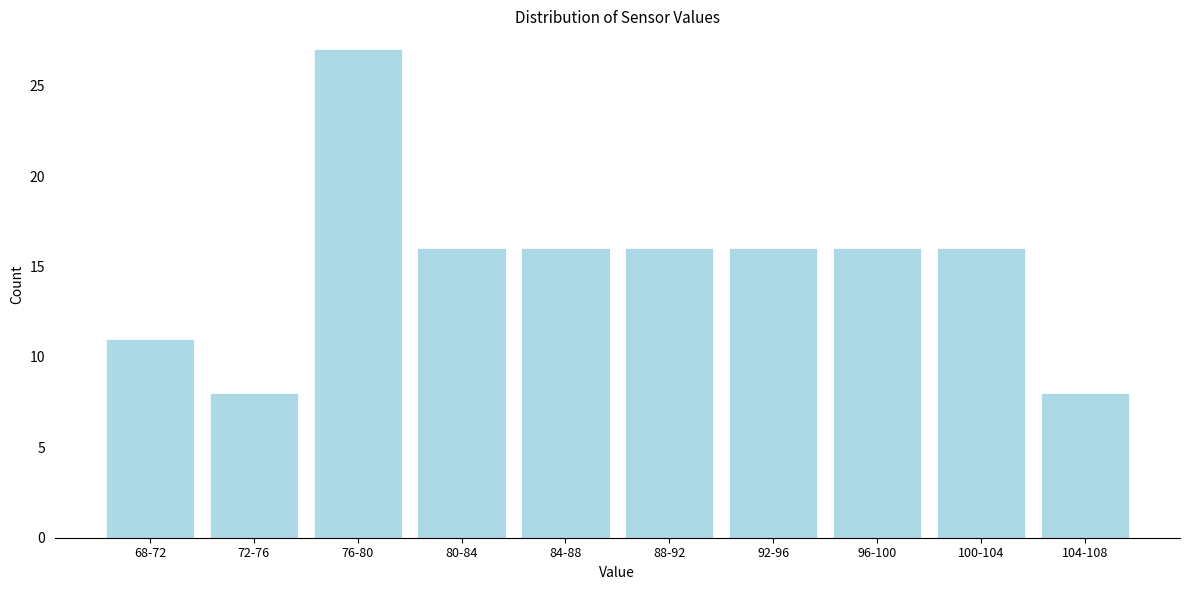

Reading right to left, extract all data points from this chart.

8	16	16	16	16	16	16	27	8	11